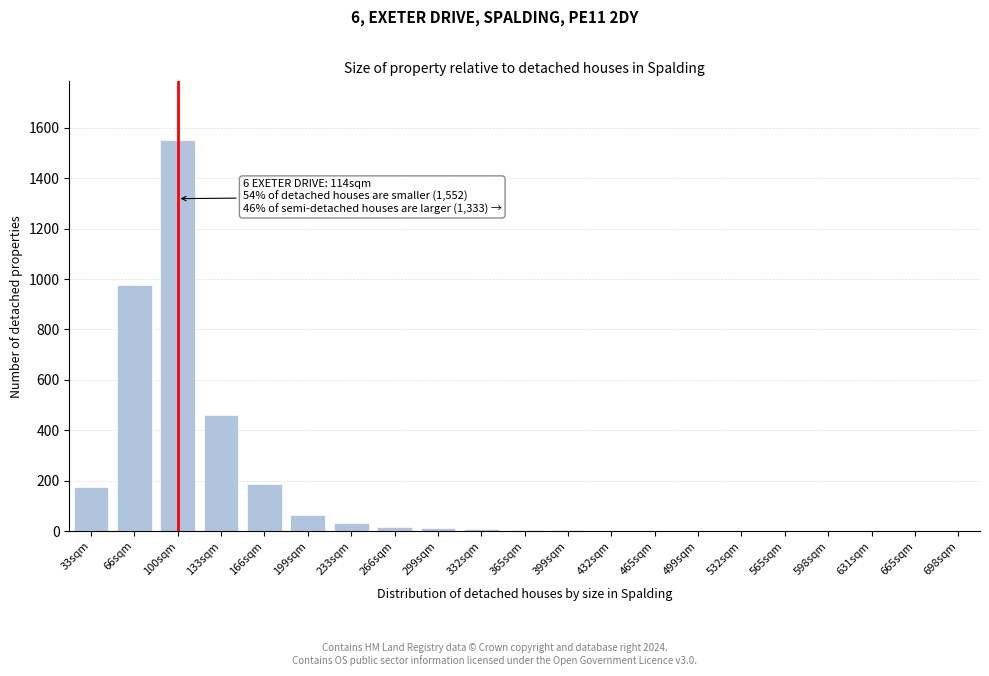

Read the value at 100sqm, to the nearest 100.

1600